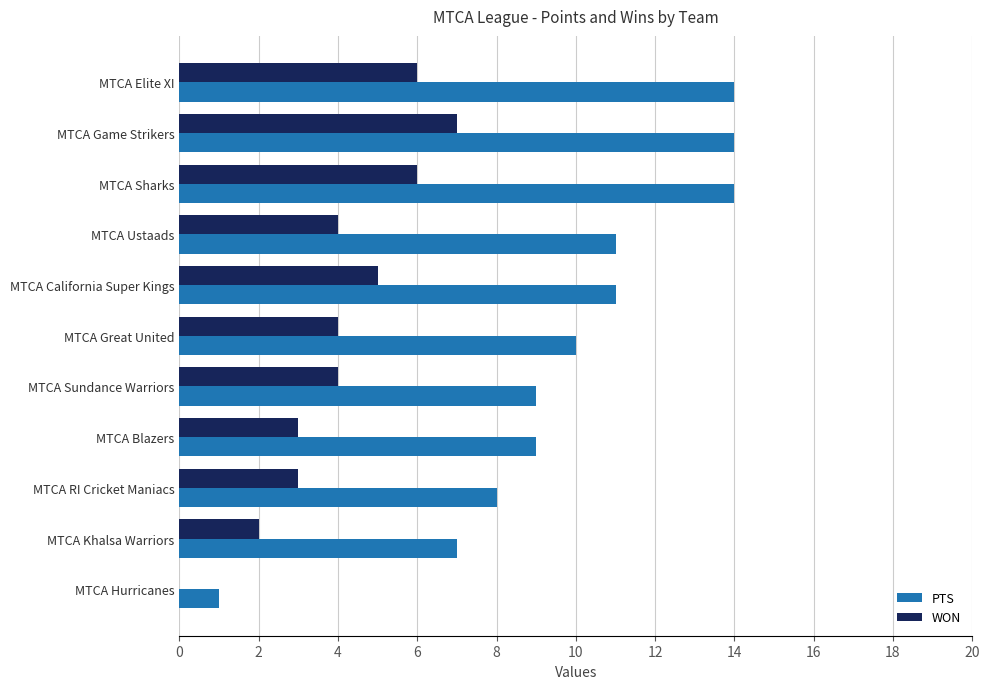

What is the total value across all series at MTCA Elite XI?

20